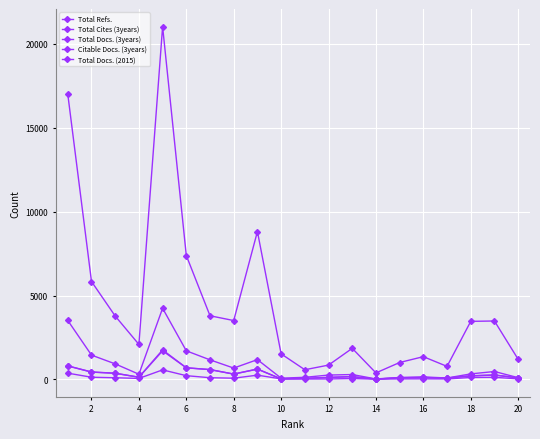

Reading right to left, what are all the values shown in this chart?

Total Refs.: 1198	3481	3459	775	1354	1006	386	1851	851	575	1521	8815	3507	3792	7384	21028	2085	3775	5834	16992
Total Cites (3years): 103	469	327	83	146	114	26	289	257	123	73	1178	674	1164	1702	4238	307	924	1447	3510
Total Docs. (3years): 90	262	217	78	114	98	17	165	119	61	28	620	317	584	691	1758	130	368	442	803
Citable Docs. (3years): 87	260	205	76	109	95	17	163	116	58	27	609	313	583	688	1701	128	362	434	801
Total Docs. (2015): 33	123	114	26	31	28	12	51	25	20	29	252	71	99	221	566	57	97	128	371